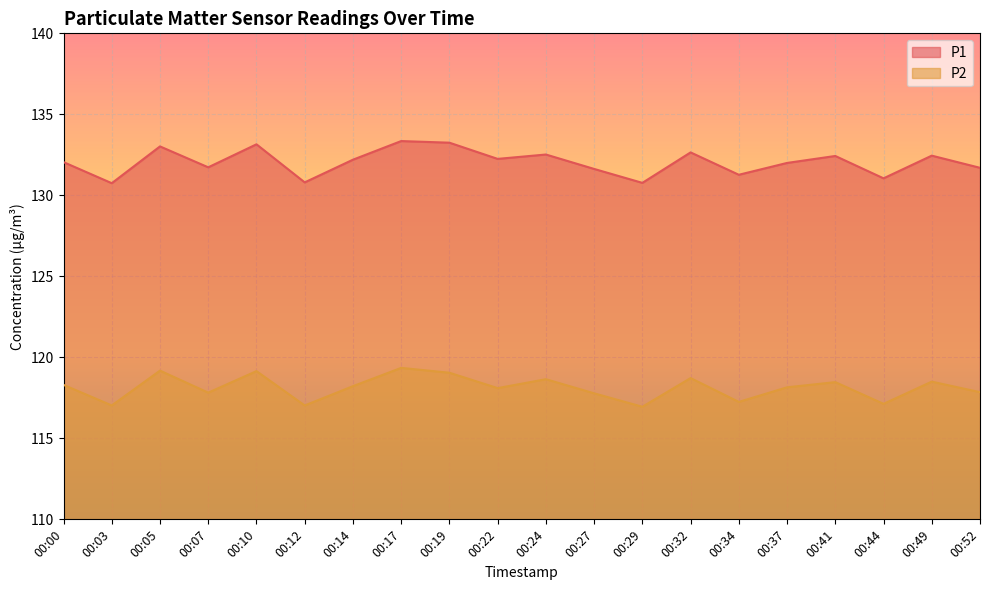

Reading right to left, list all the values displayed in this chart.

P1: 131.7	132.4	131.1	132.4	132.0	131.3	132.7	130.8	131.6	132.5	132.2	133.2	133.3	132.2	130.8	133.2	131.7	133.0	130.8	132.1
P2: 117.8	118.5	117.1	118.5	118.2	117.2	118.7	117.0	117.8	118.7	118.1	119.0	119.3	118.2	117.0	119.2	117.8	119.2	117.0	118.3